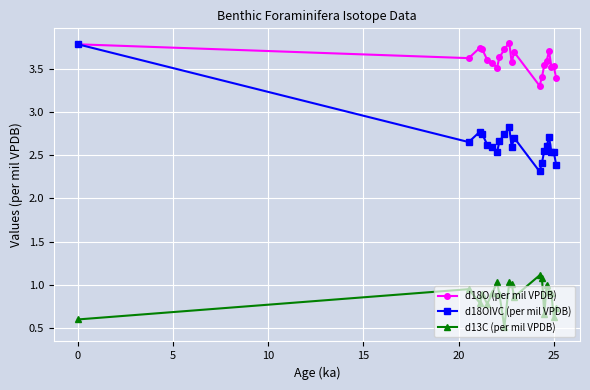

At how many categories does at least one series exceed 0?

20